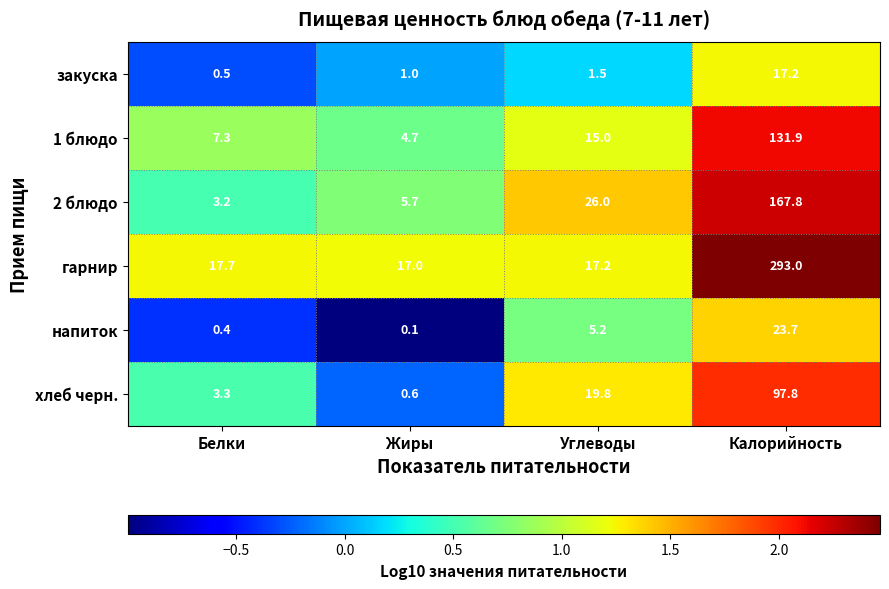

Reading left to right, what are all the values shown in this chart?

закуска: 0.5	1.0	1.5	17.2
1 блюдо: 7.3	4.7	15.0	131.9
2 блюдо: 3.2	5.7	26.0	167.8
гарнир: 17.7	17.0	17.2	293.0
напиток: 0.4	0.1	5.2	23.7
хлеб черн.: 3.3	0.6	19.8	97.8